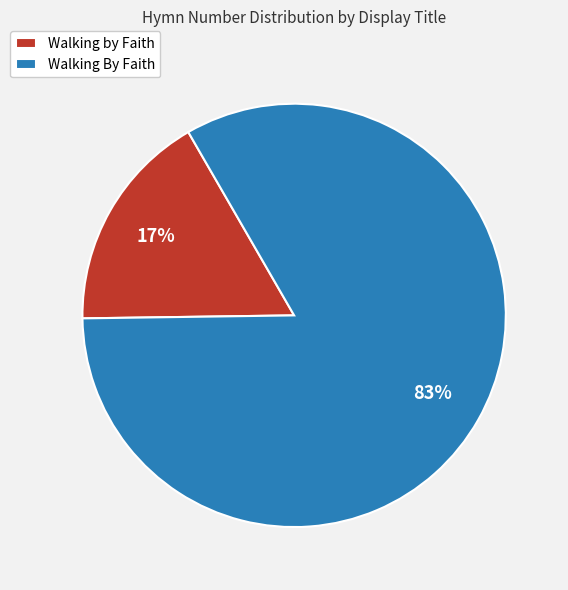

Approximately how many times larger is the value at Walking by Faith compared to Walking By Faith?

0.2